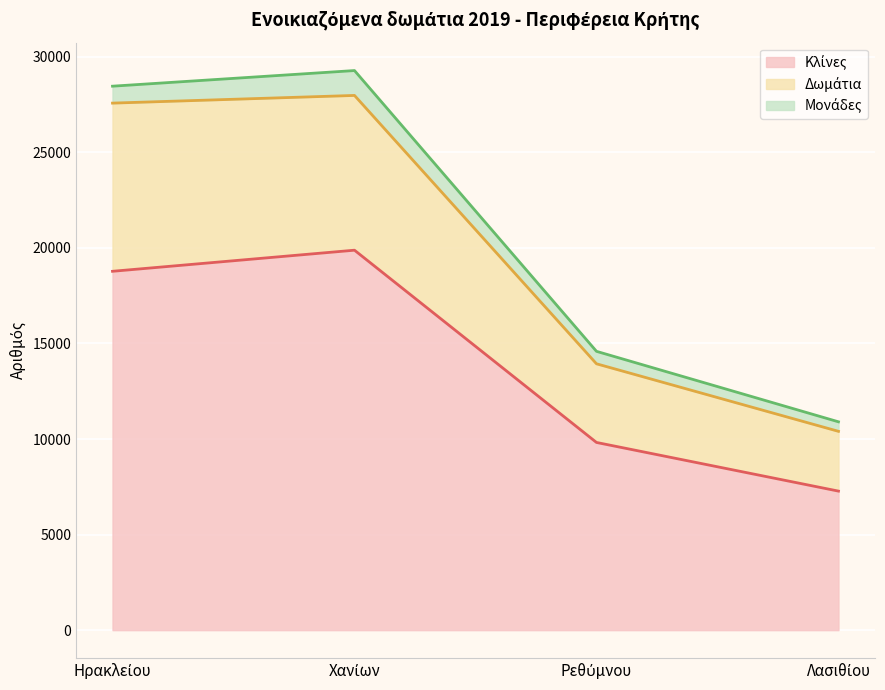

How many lines are shown in the chart?

3